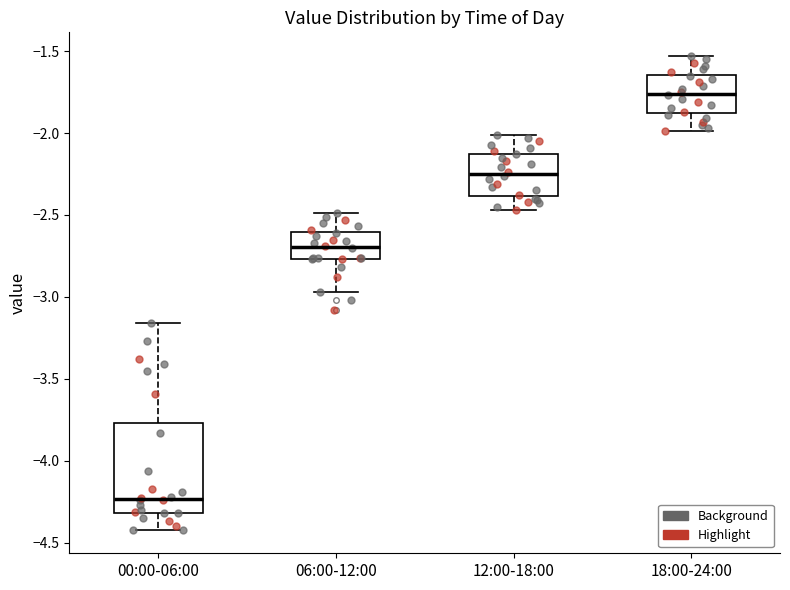

Where is the lower edge of the box for 18:00-24:00 on the y-axis? The values are not printed on the chart, so give them approximately, as read against the axis.

-1.85